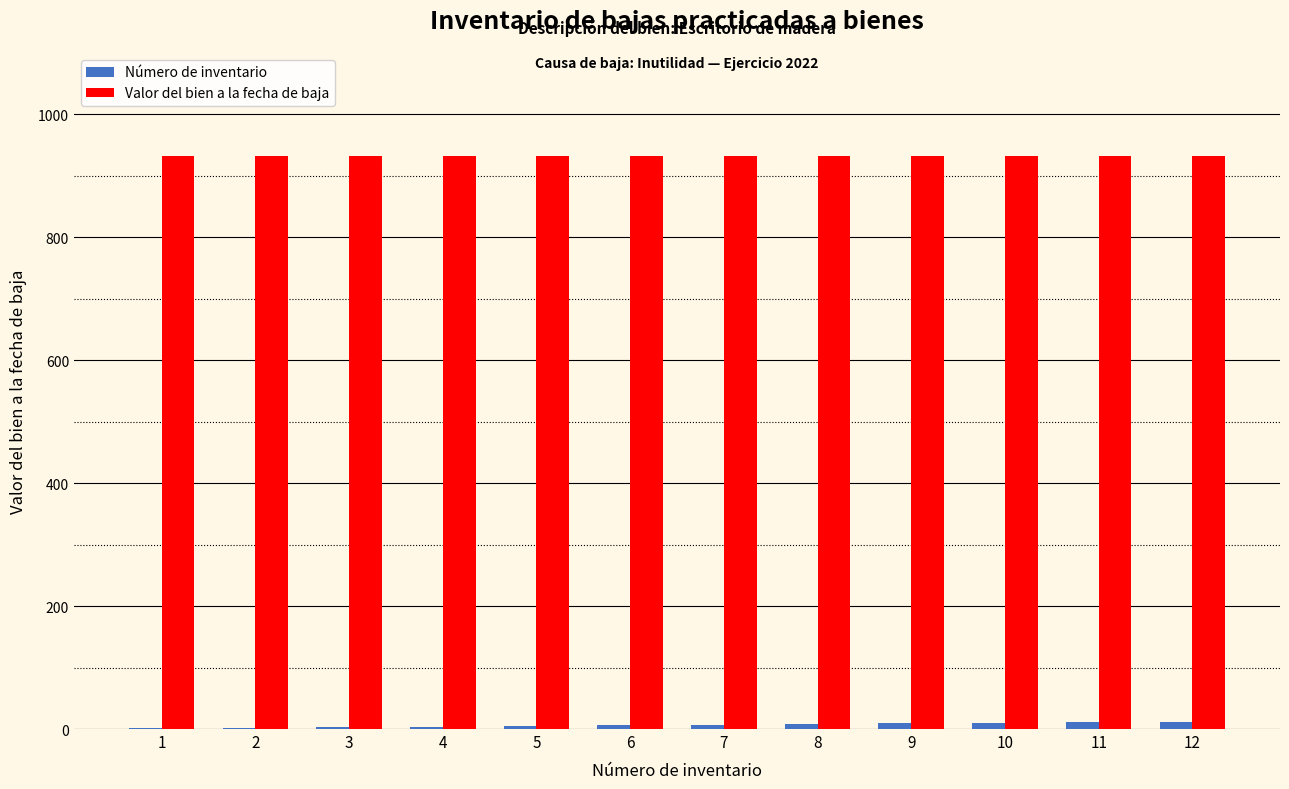

True or false: Valor del bien a la fecha de baja has a value of 932 at 4.

True